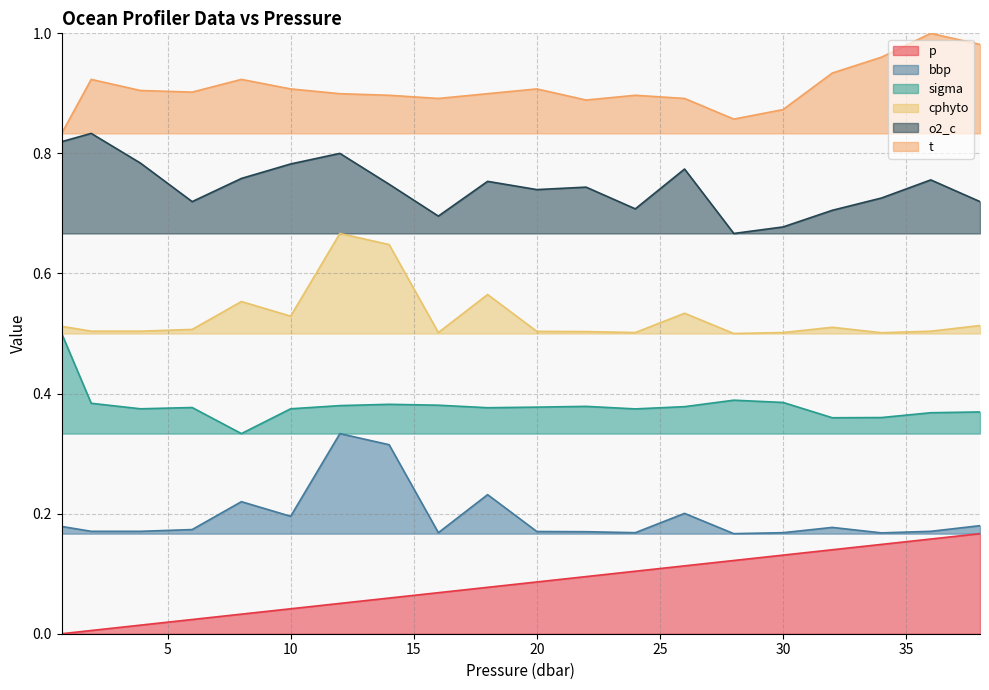

At which category does the chart reach its peak across all series?

36.0